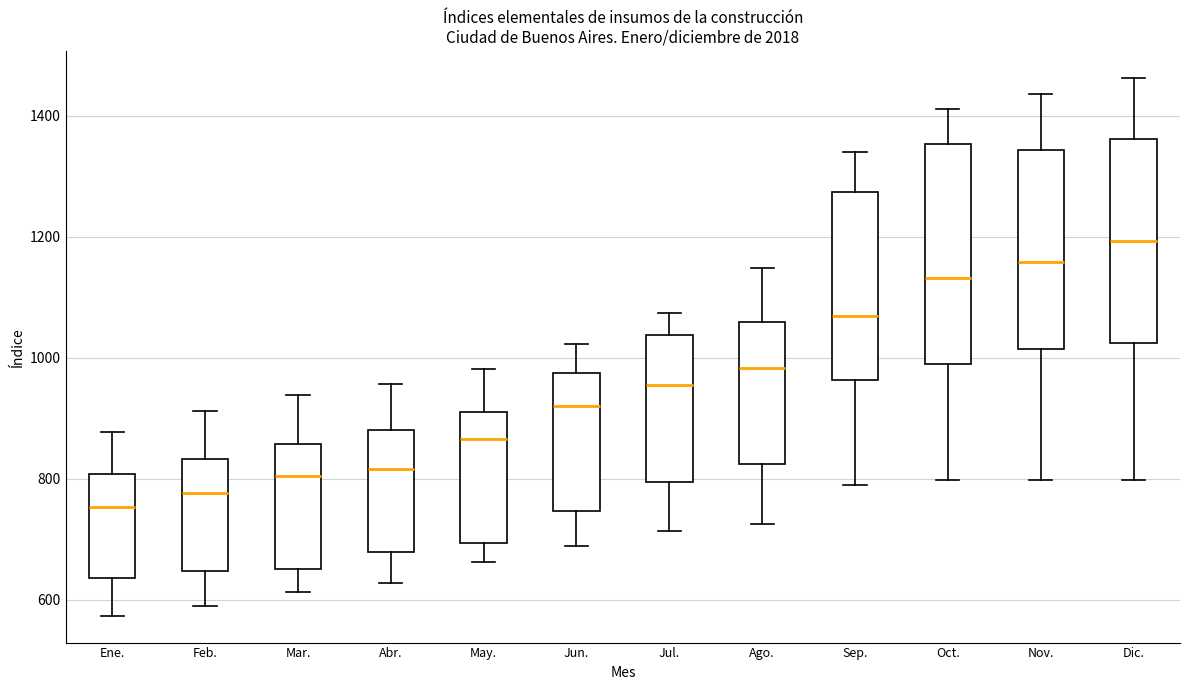

Comparing the boxes themselves (not the whiskers), which one is the tallest?

Oct.